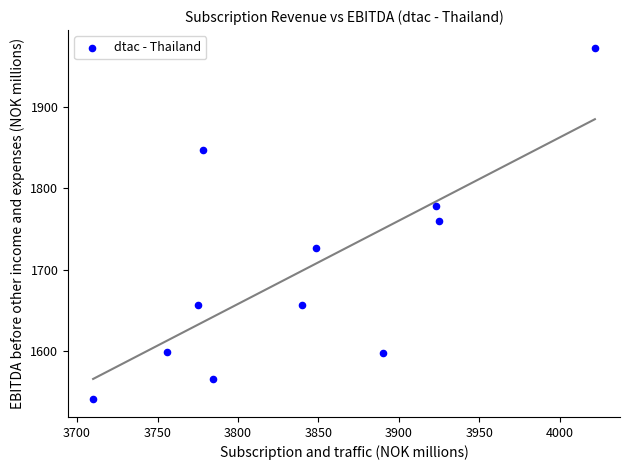

What is the range of Y values (max minus min)?

431.2